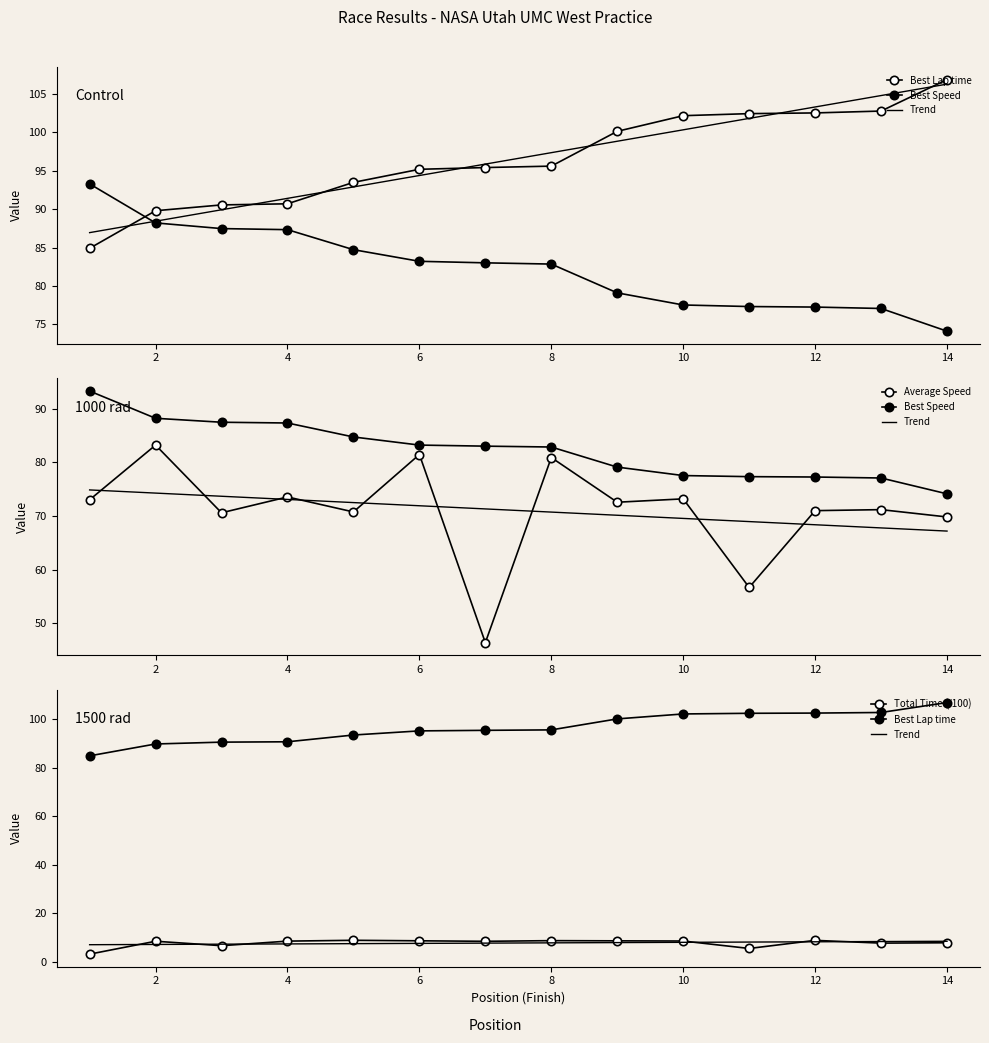

Which series has the largest range (max minus min)?

Average Speed